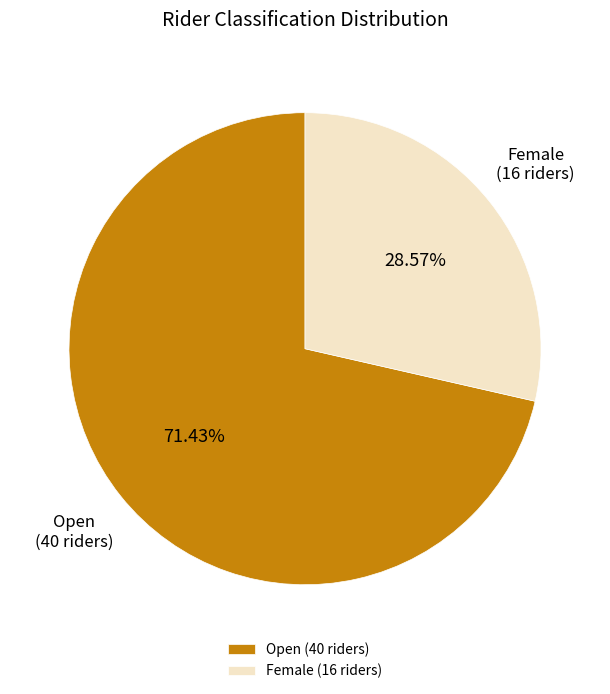

To the nearest percent, what portion does Female represent?

29%